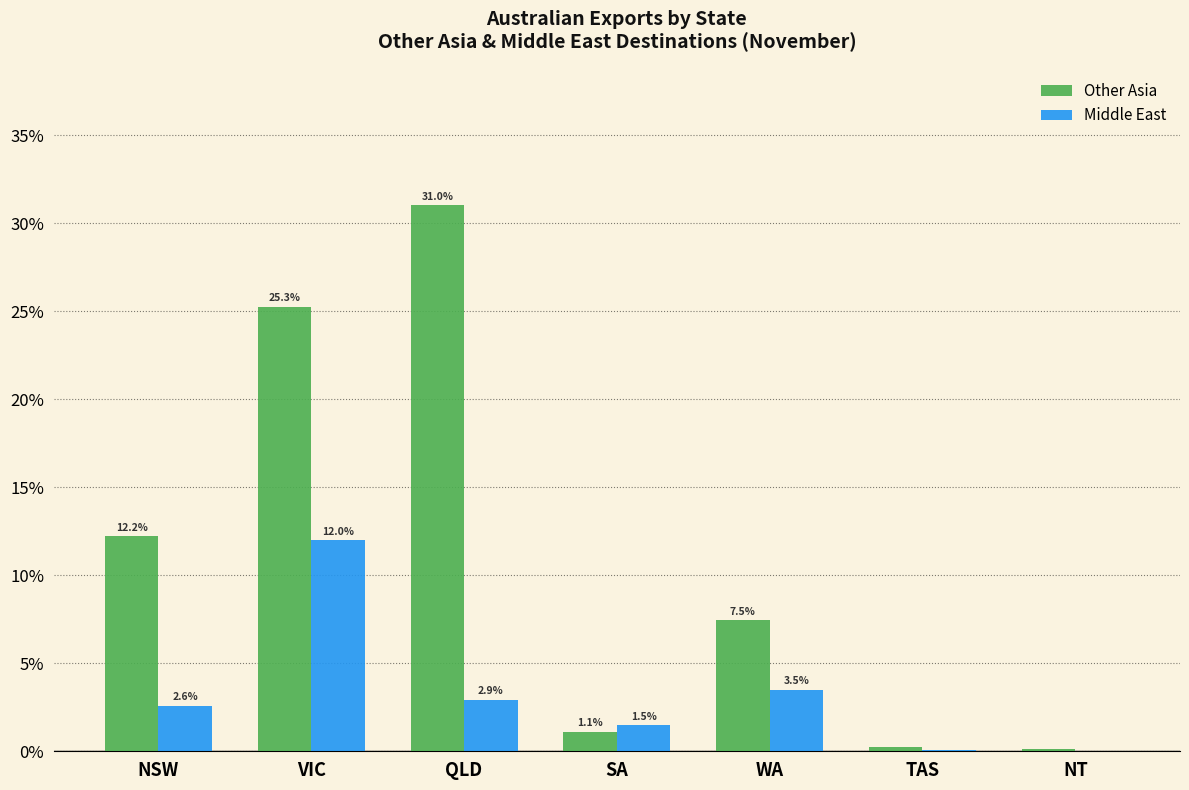

Which series has the largest total across all categories?

Other Asia